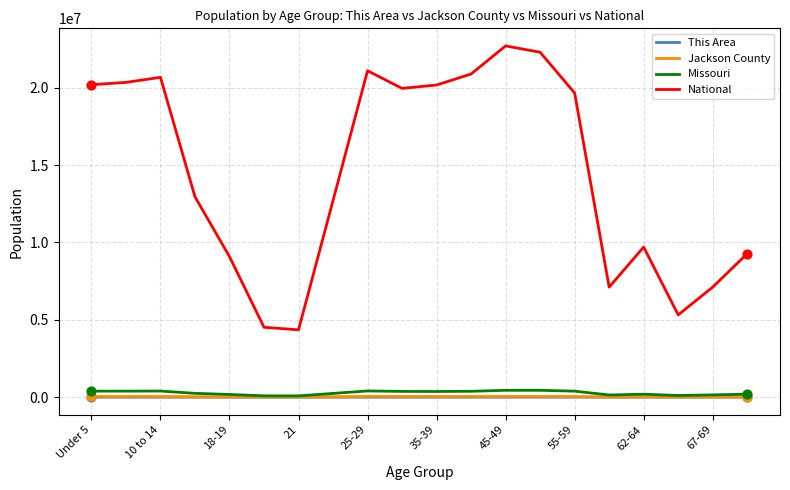

Which series has the largest total across all categories?

National